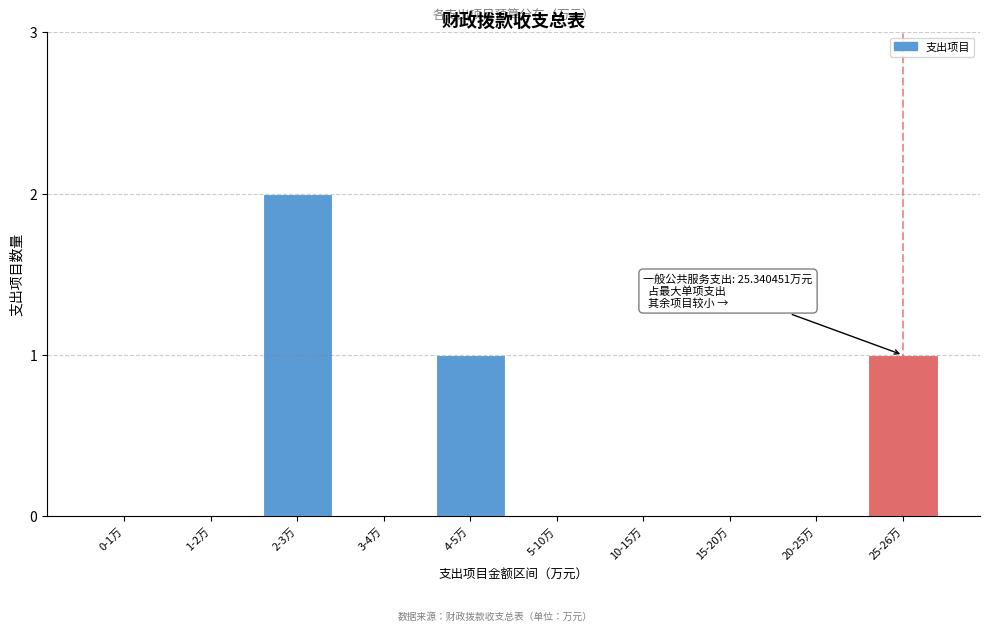

Reading right to left, transcribe all the data shown in this chart.

25-26万=1	20-25万=0	15-20万=0	10-15万=0	5-10万=0	4-5万=1	3-4万=0	2-3万=2	1-2万=0	0-1万=0